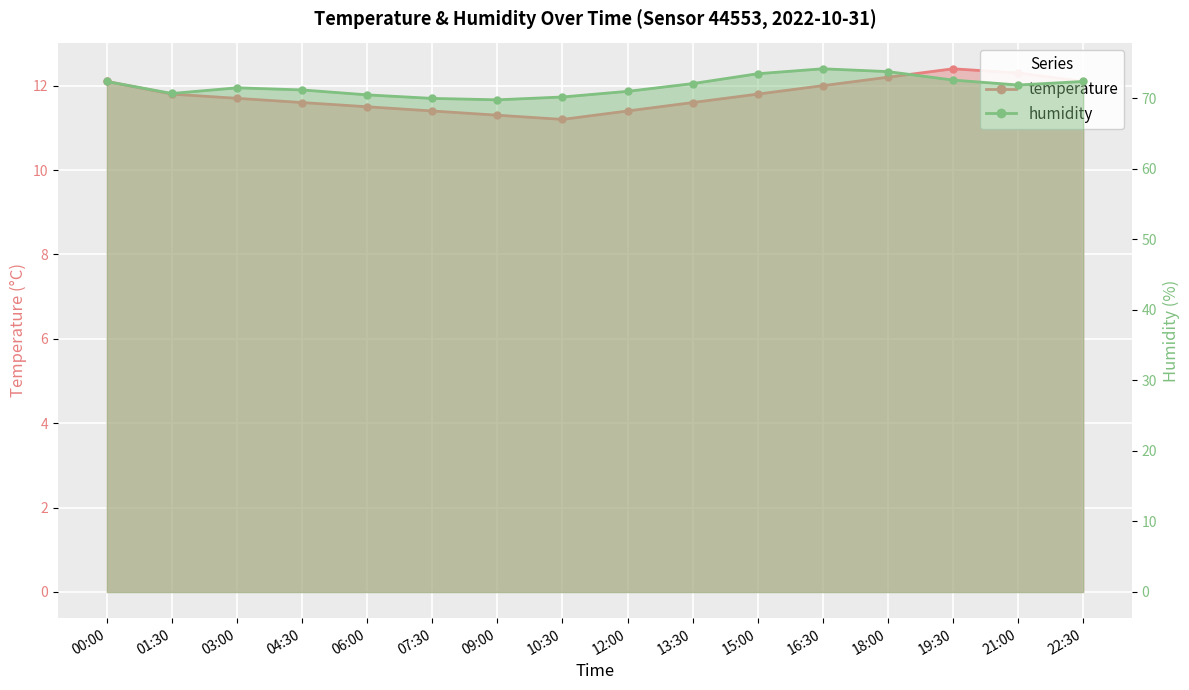

How many data points in humidity are above 71?

10